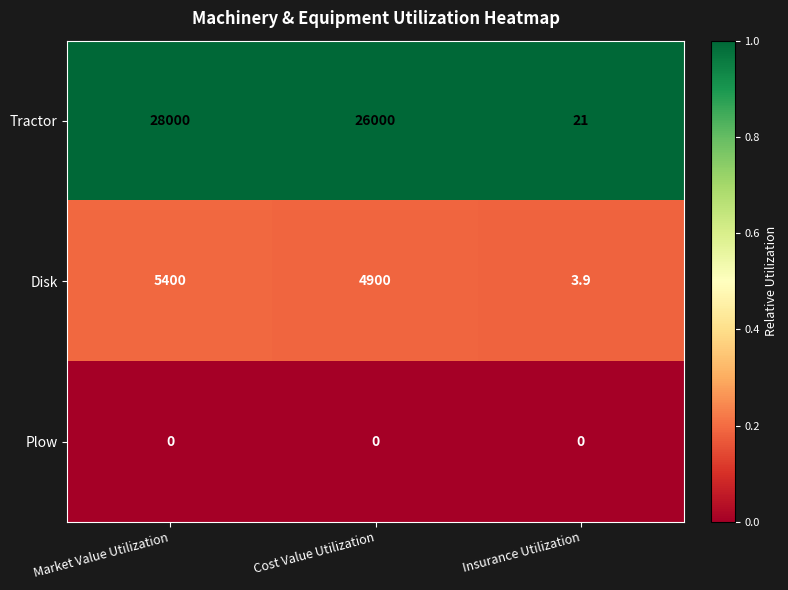

Rank the series by their average value, from highest to lowest.

Tractor, Disk, Plow